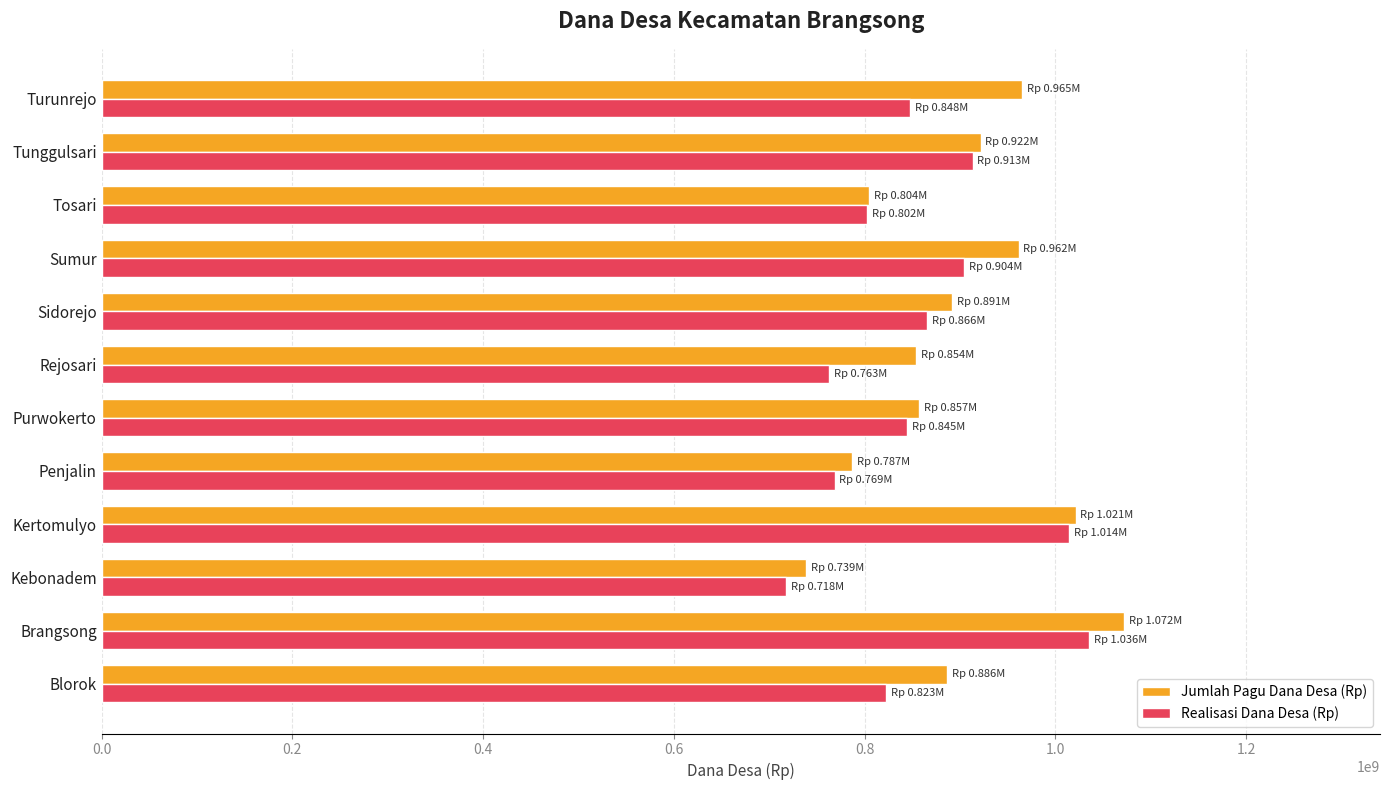

How many distinct data groups are displayed?

2